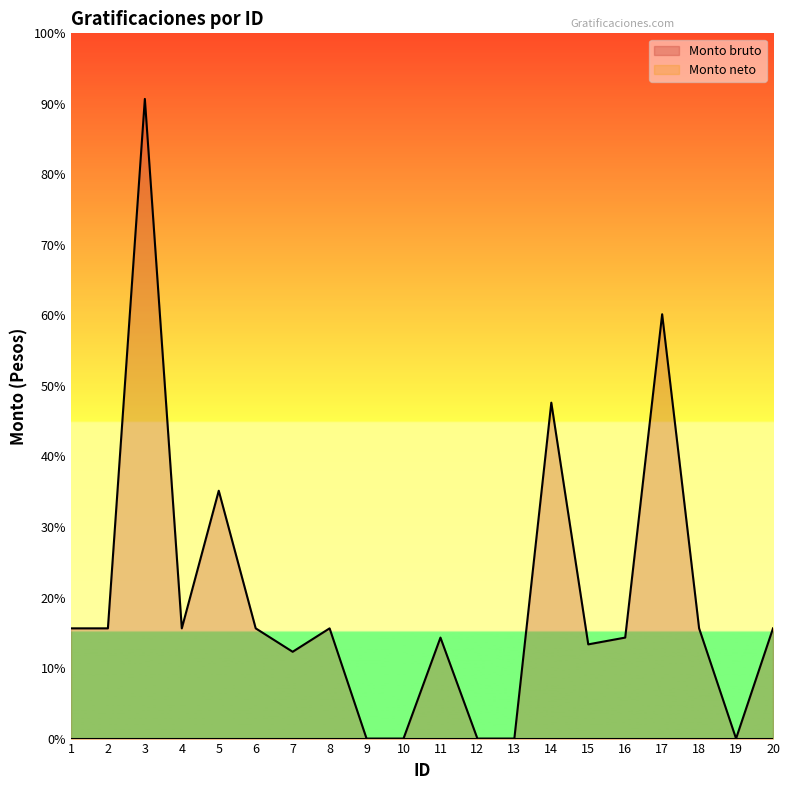

Where does the data first go above 4689?

1